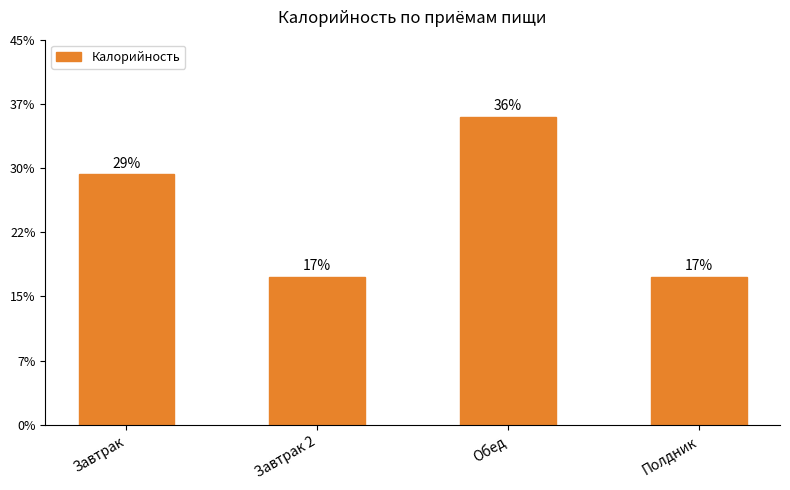

What is the change in value from Завтрак 2 to Обед?

+369.3